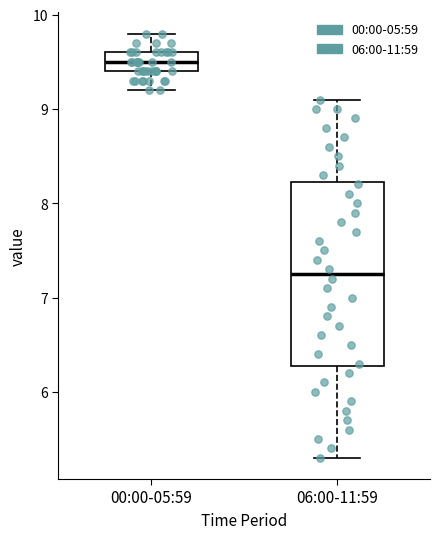

Where is the lower edge of the box for 06:00-11:59 on the y-axis? The values are not printed on the chart, so give them approximately, as read against the axis.

6.3